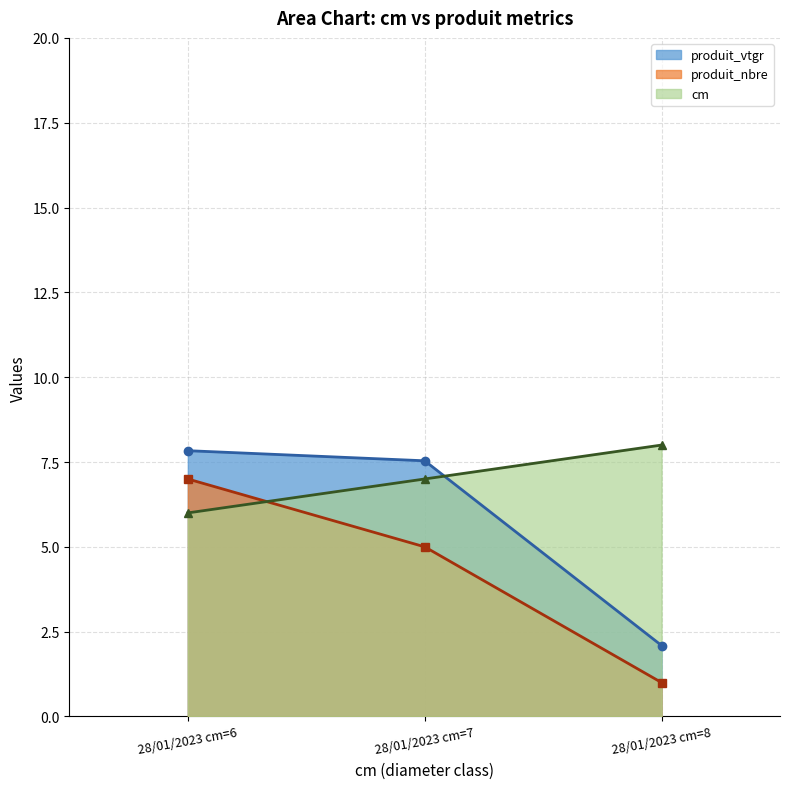

How many data points in produit_vtgr are above 7?

2